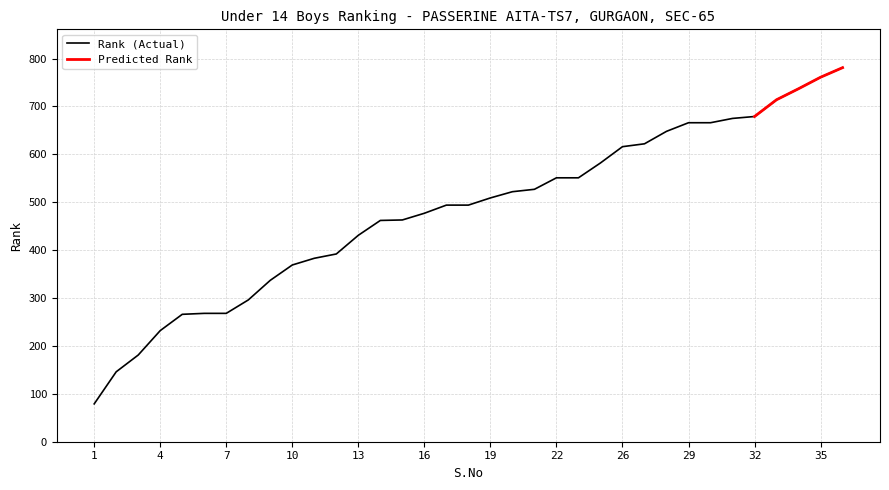

Rank the categories by value from highest to lowest.

36, 35, 34, 33, 32, 31, 29, 30, 28, 27, 26, 25, 22, 23, 21, 20, 19, 17, 18, 16, 15, 14, 13, 12, 11, 10, 9, 8, 6, 7, 5, 4, 3, 2, 1